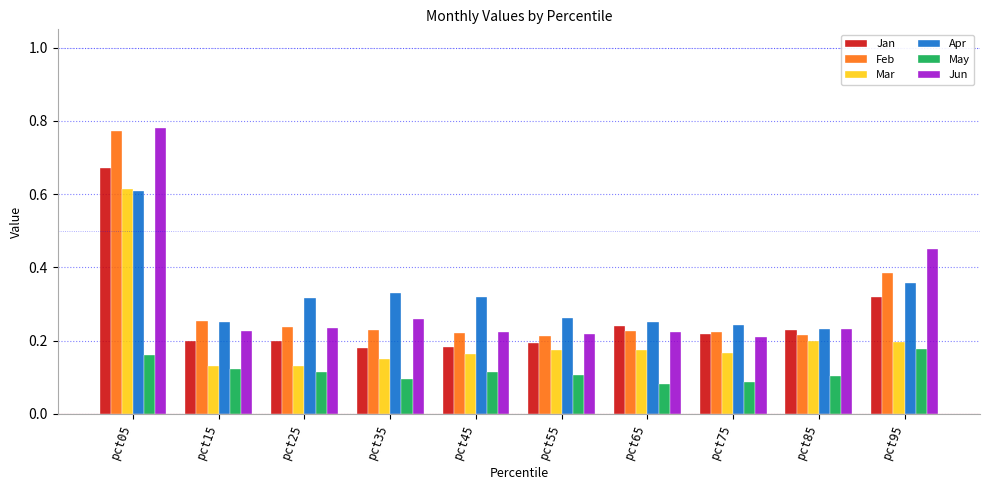

Does the chart contain any negative values?

No